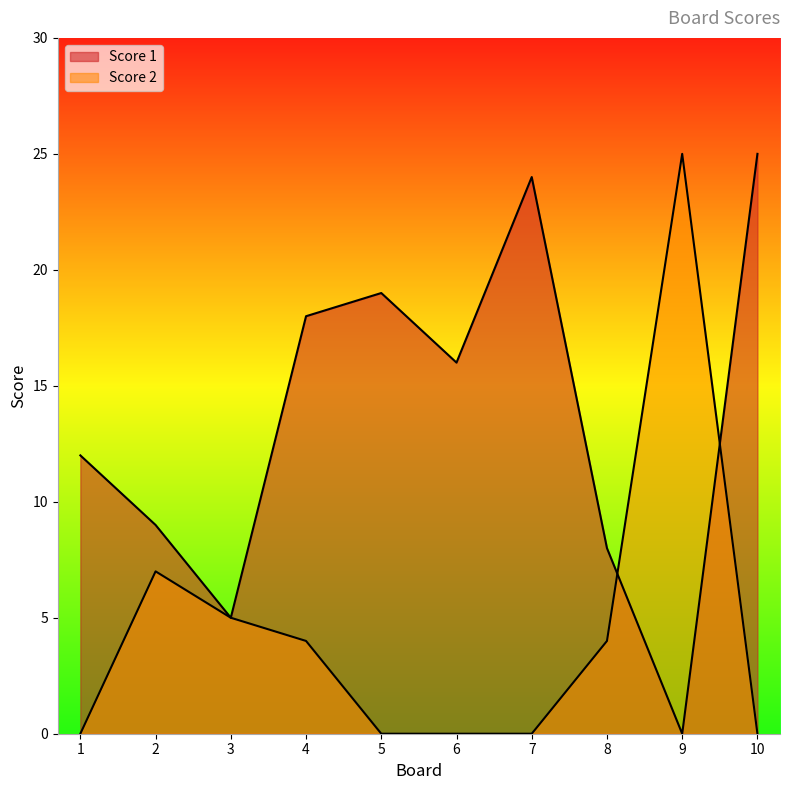

Which series ends up on top after the final intersection of Score 2 and Score 1?

Score 1